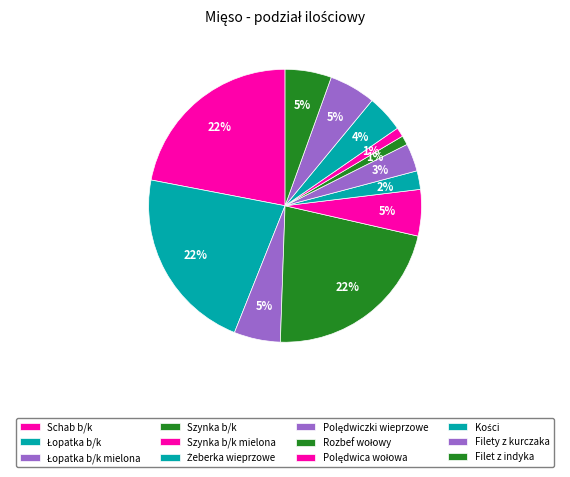

How many slices are in this pie chart?

12